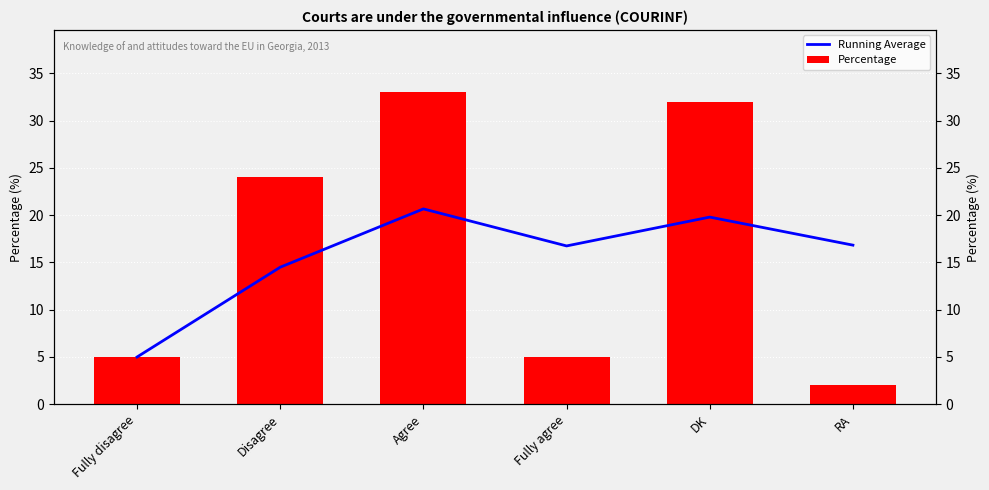

Is it true that Percentage equals 32.0 at DK?

True